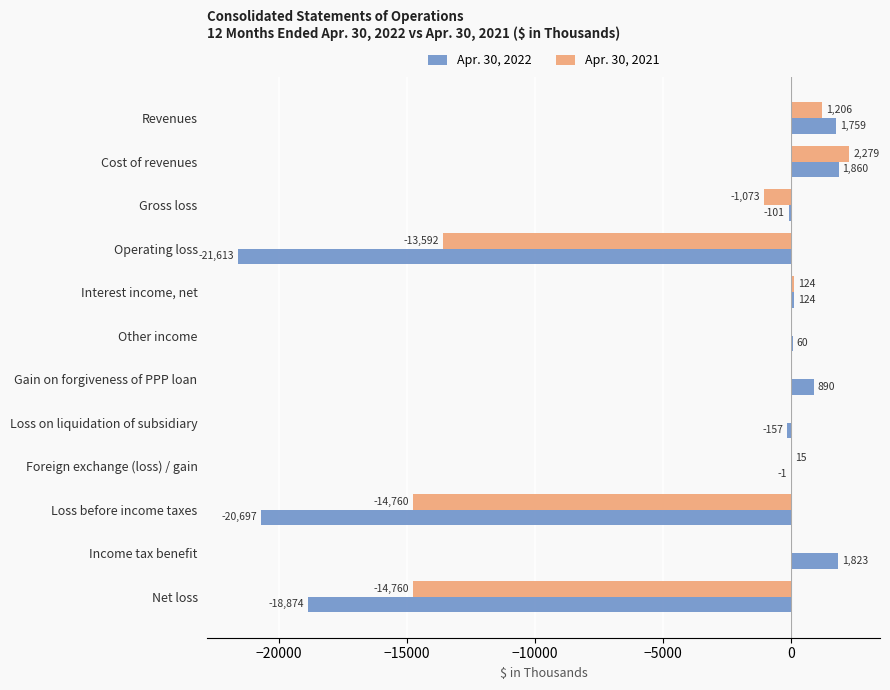

What is the sum of the Apr. 30, 2022 values at Cost of revenues and Operating loss?

-19753